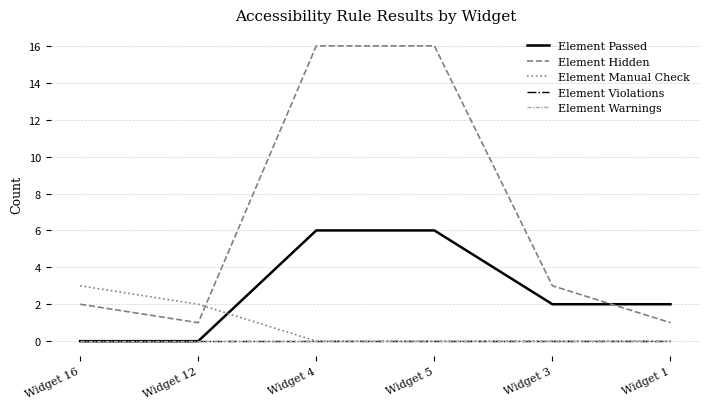

At which category does the chart reach its minimum across all series?

Widget 16